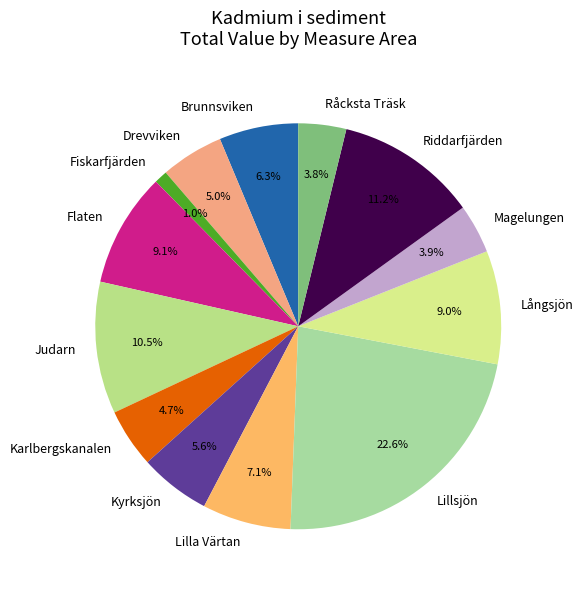

To the nearest percent, what is the combined percentage of Lillsjön and Råcksta Träsk?

26%